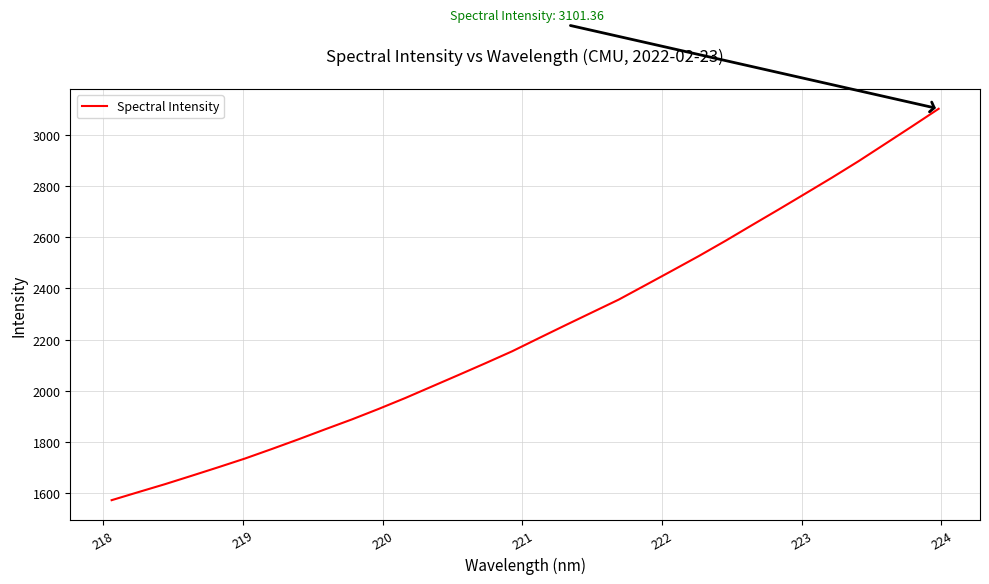

True or false: the data has more than 2 interior local peaks.

False